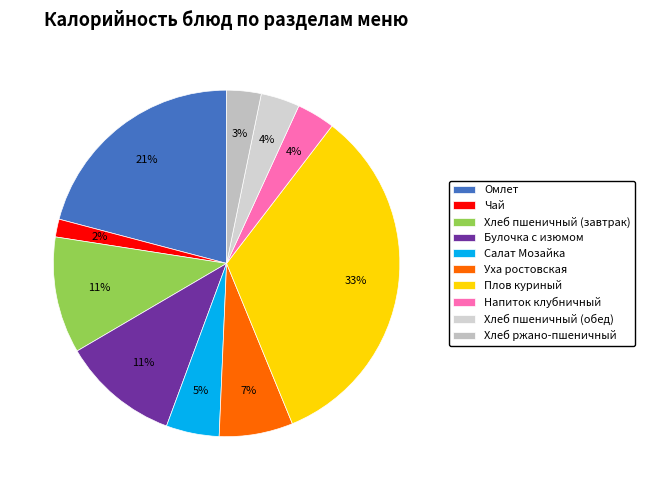

Is Хлеб пшеничный (обед) the majority of the pie?

No